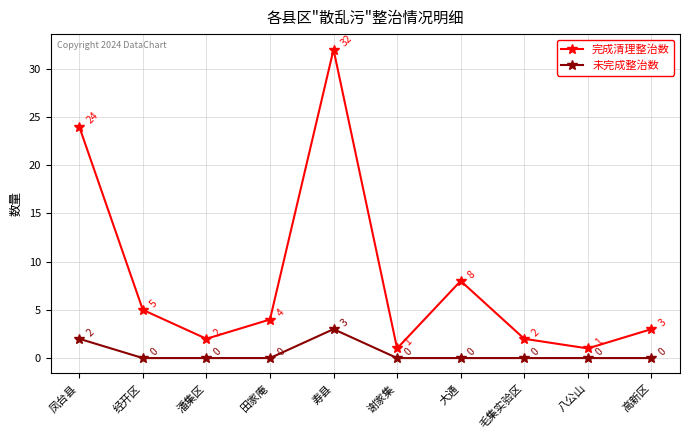

Where is the first local maximum for 未完成整治数?

寿县